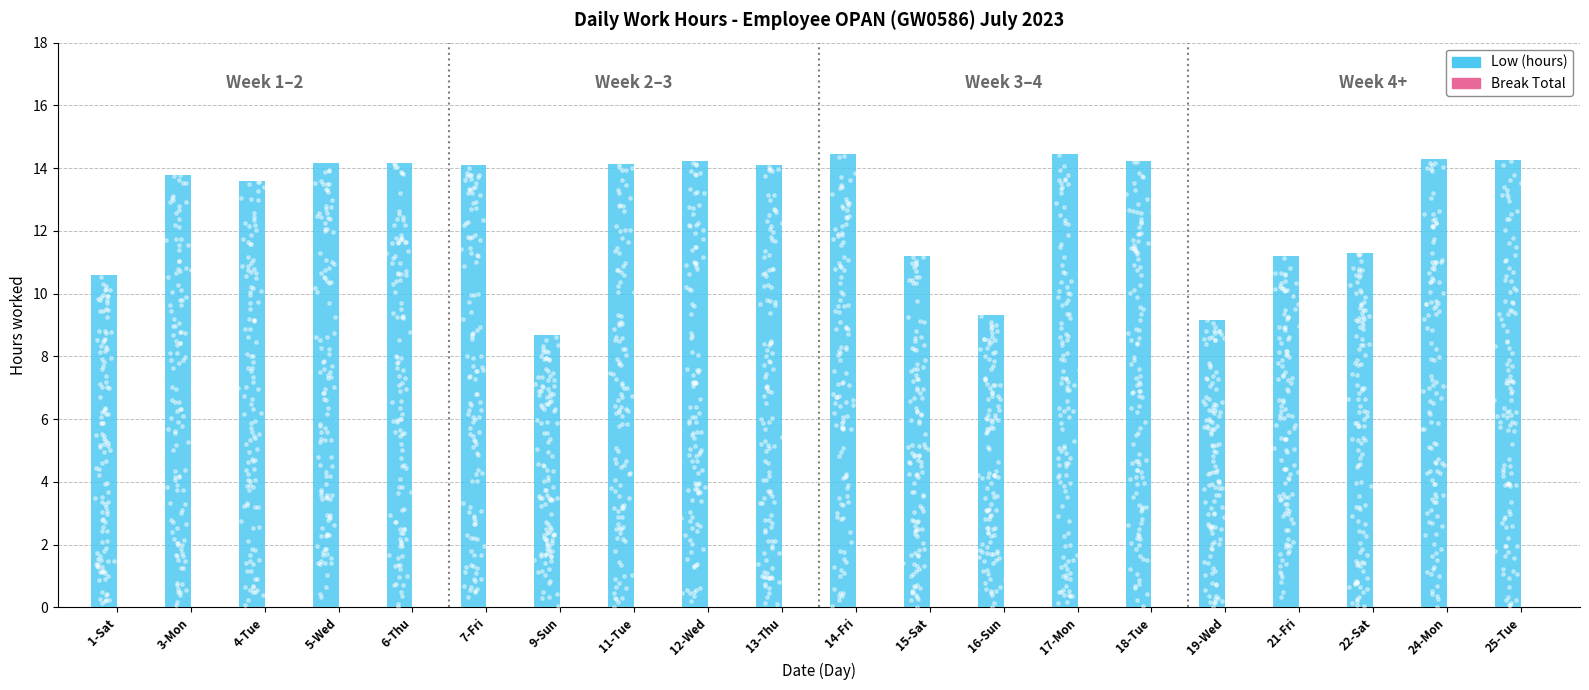

Which series has the widest spread of Y values?

Low (hours)